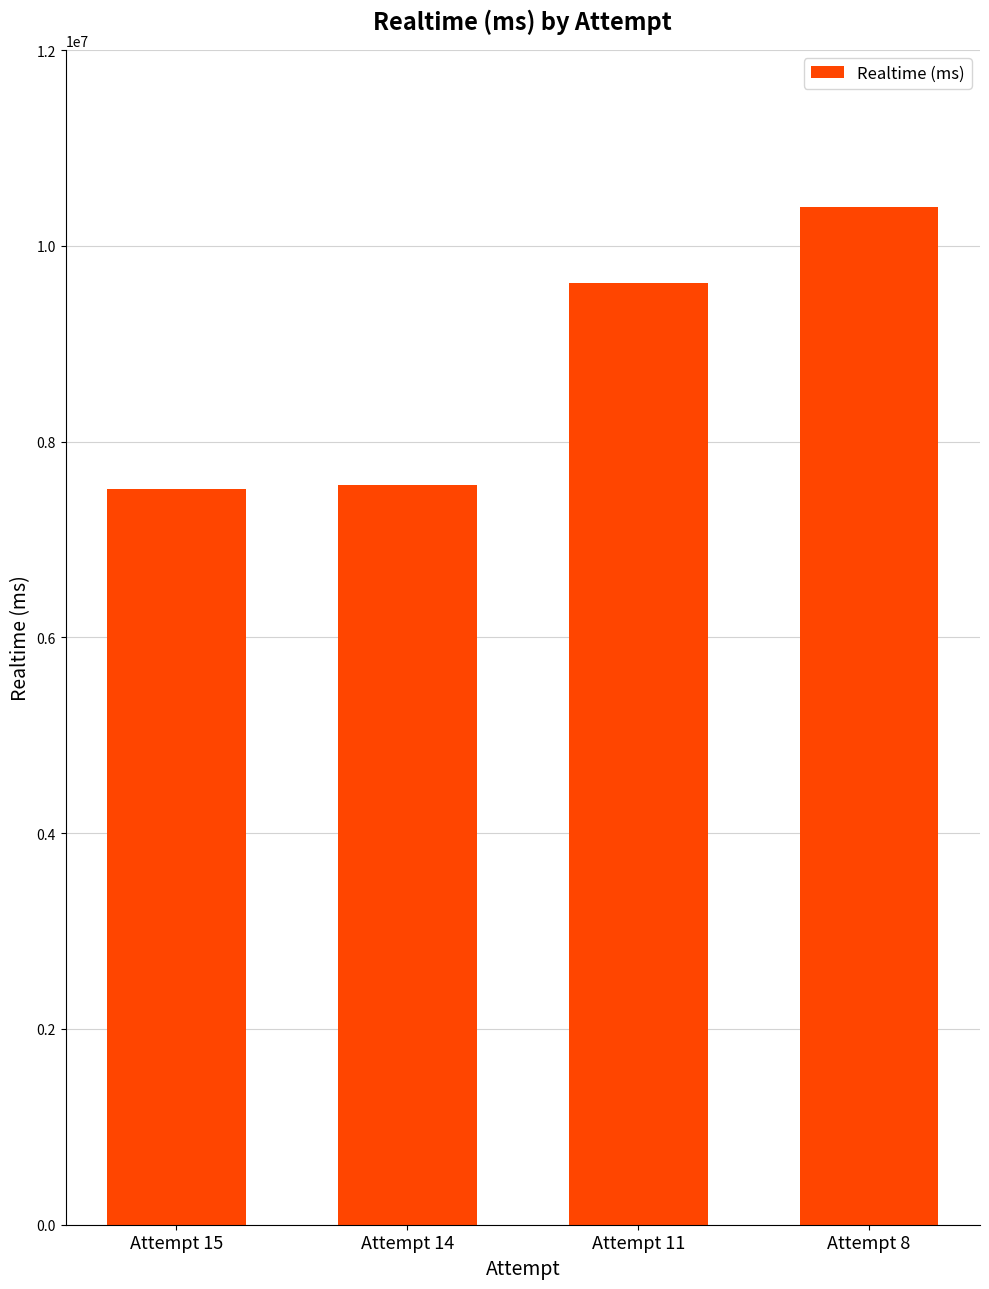

Read the value at Attempt 8.

10400673